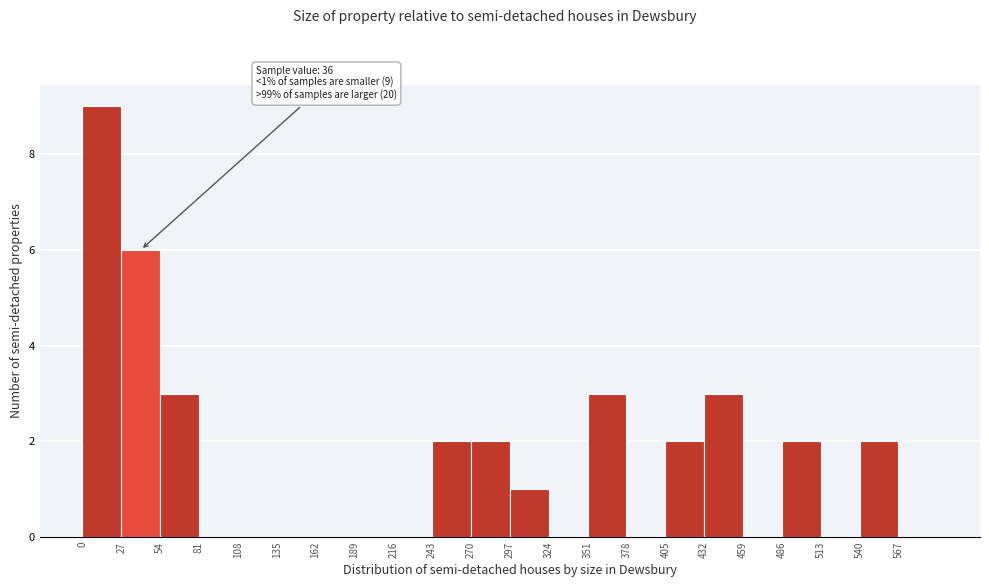

Which range on the x-axis has the tallest bar?

0 to 27